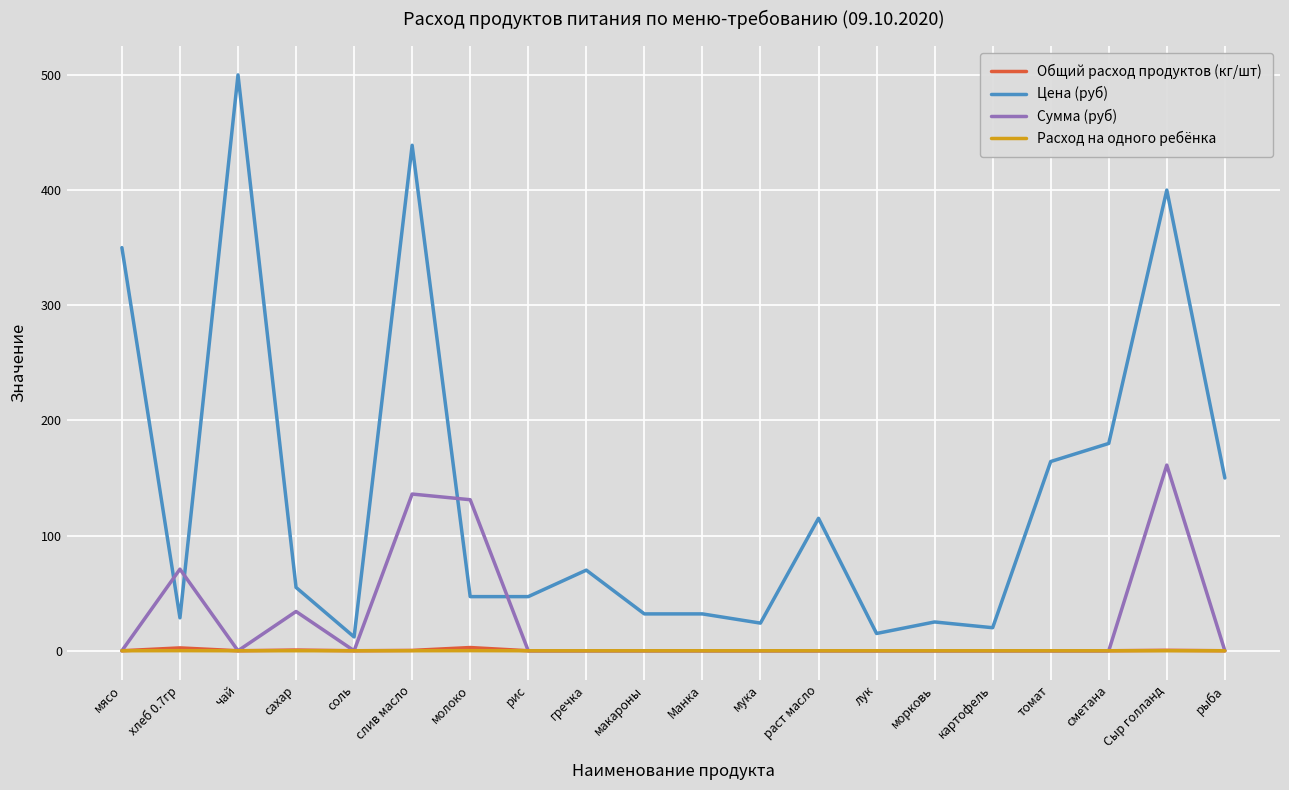

What position from the right is мясо?

20